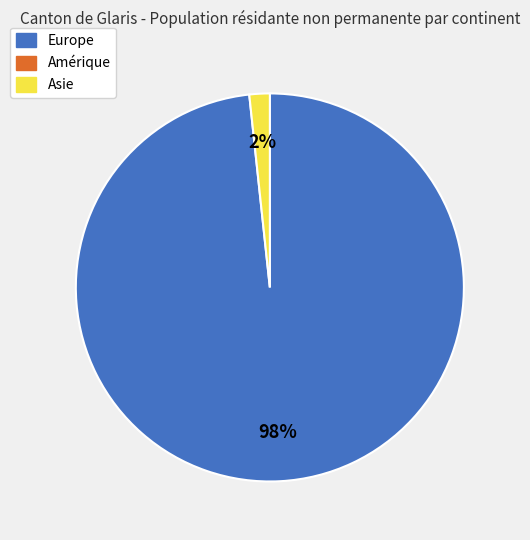

Does any single category account for the majority?

Yes